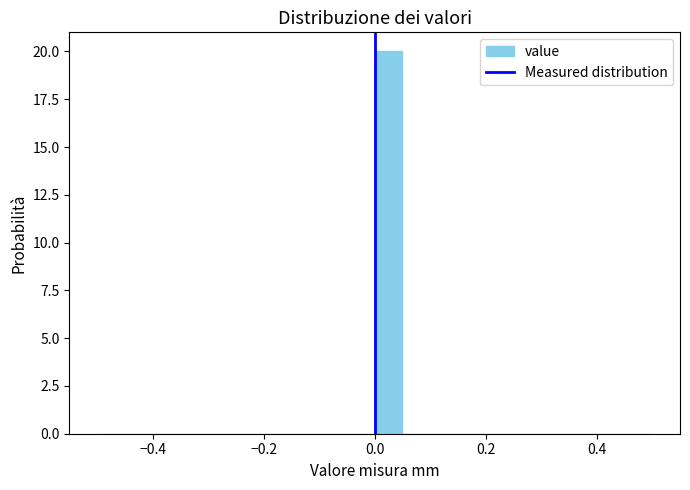

Around what value on the x-axis is the tallest bar? Give the approximate position of its centre, as read against the axis.

0.02